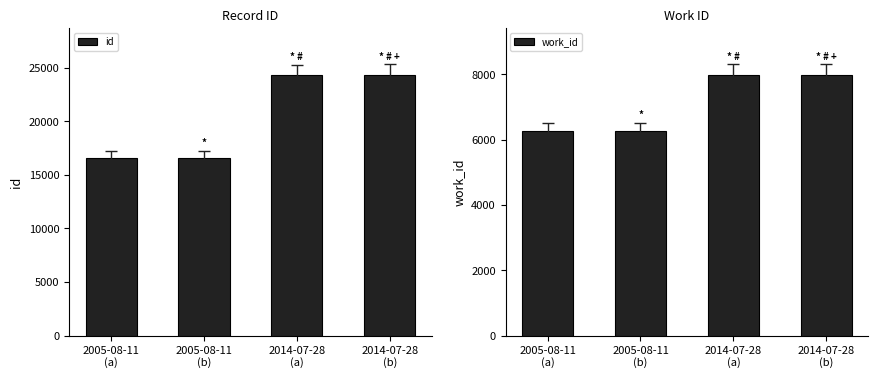

Is it true that work_id equals 6270 at 2005-08-11
(b)?

True